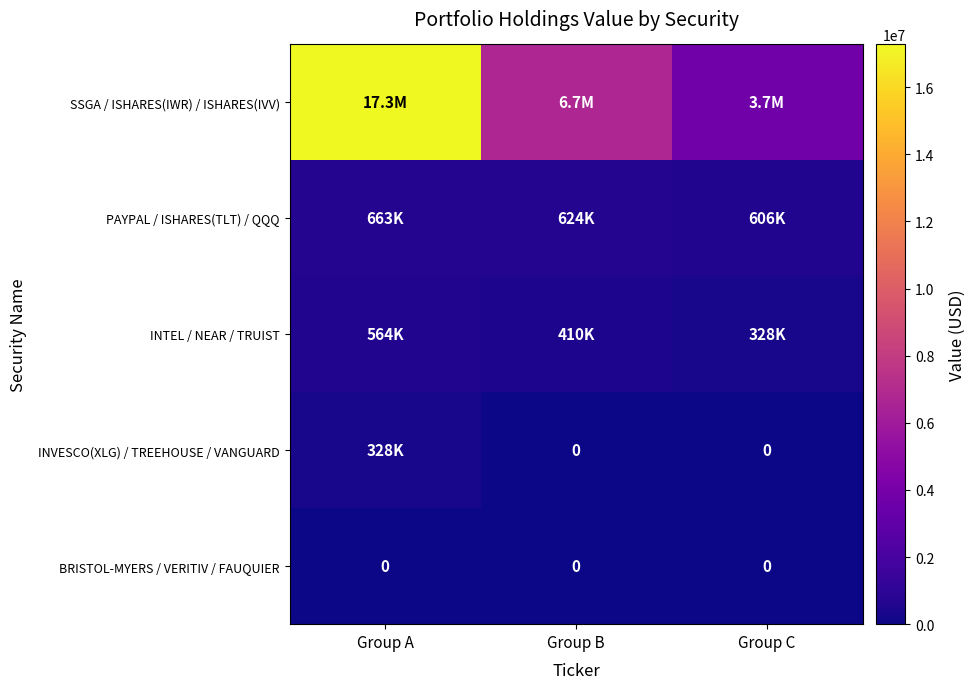

What is the maximum value shown in the chart?

17272000